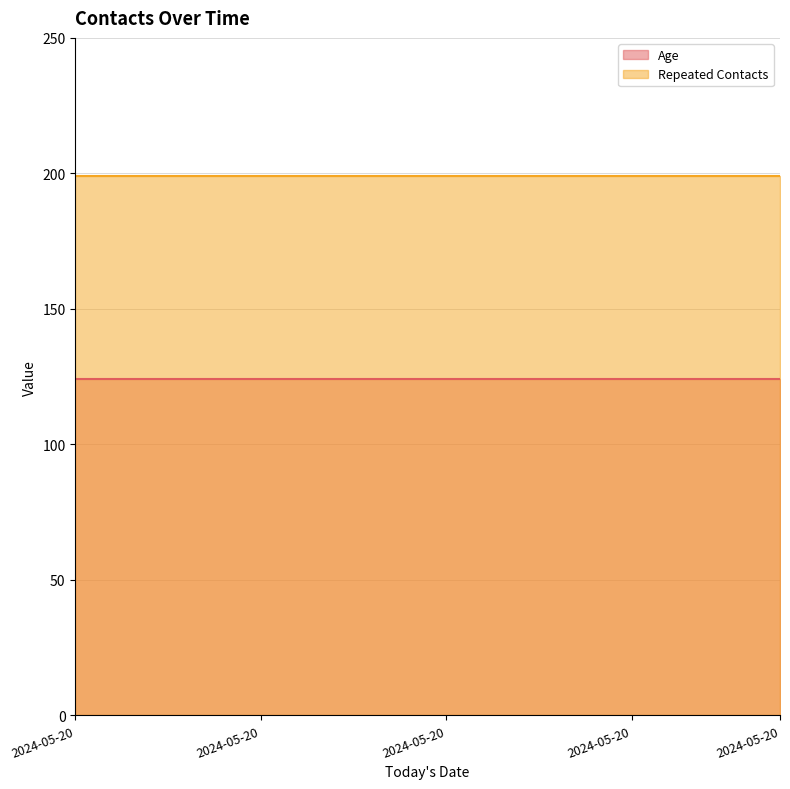

True or false: Repeated Contacts and Age intersect in this chart.

False